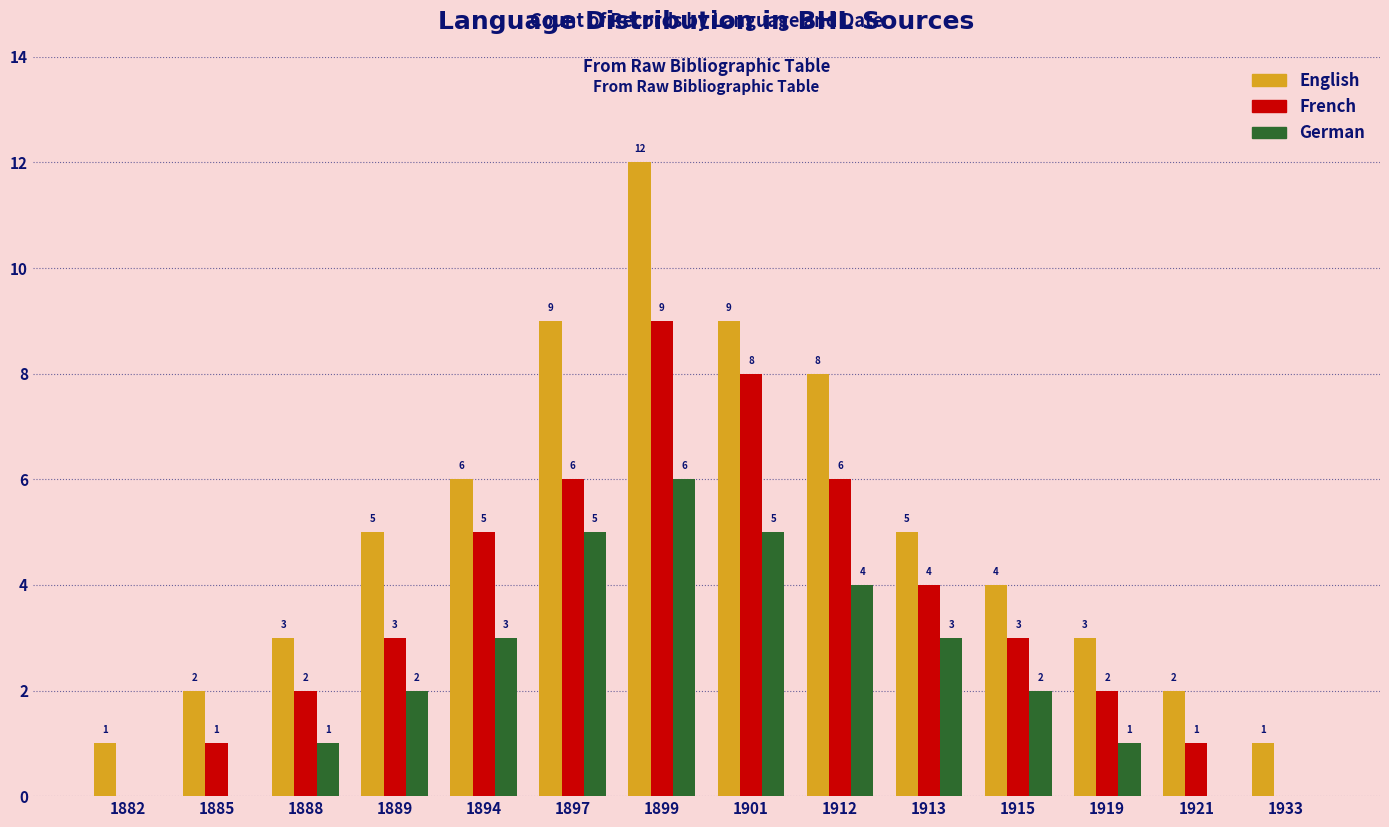

What are all the series names shown in the legend?

English, French, German